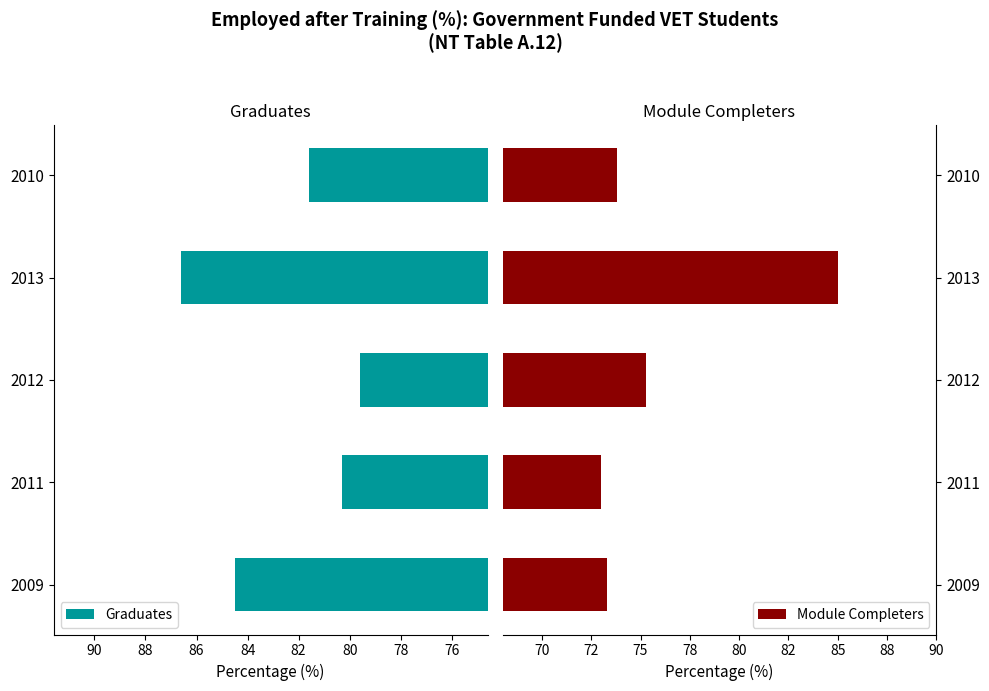

Reading left to right, extract all data points from this chart.

Graduates: 84.5	80.3	79.6	86.6	81.6
Module Completers: 73.3	73.0	75.3	85.0	73.8